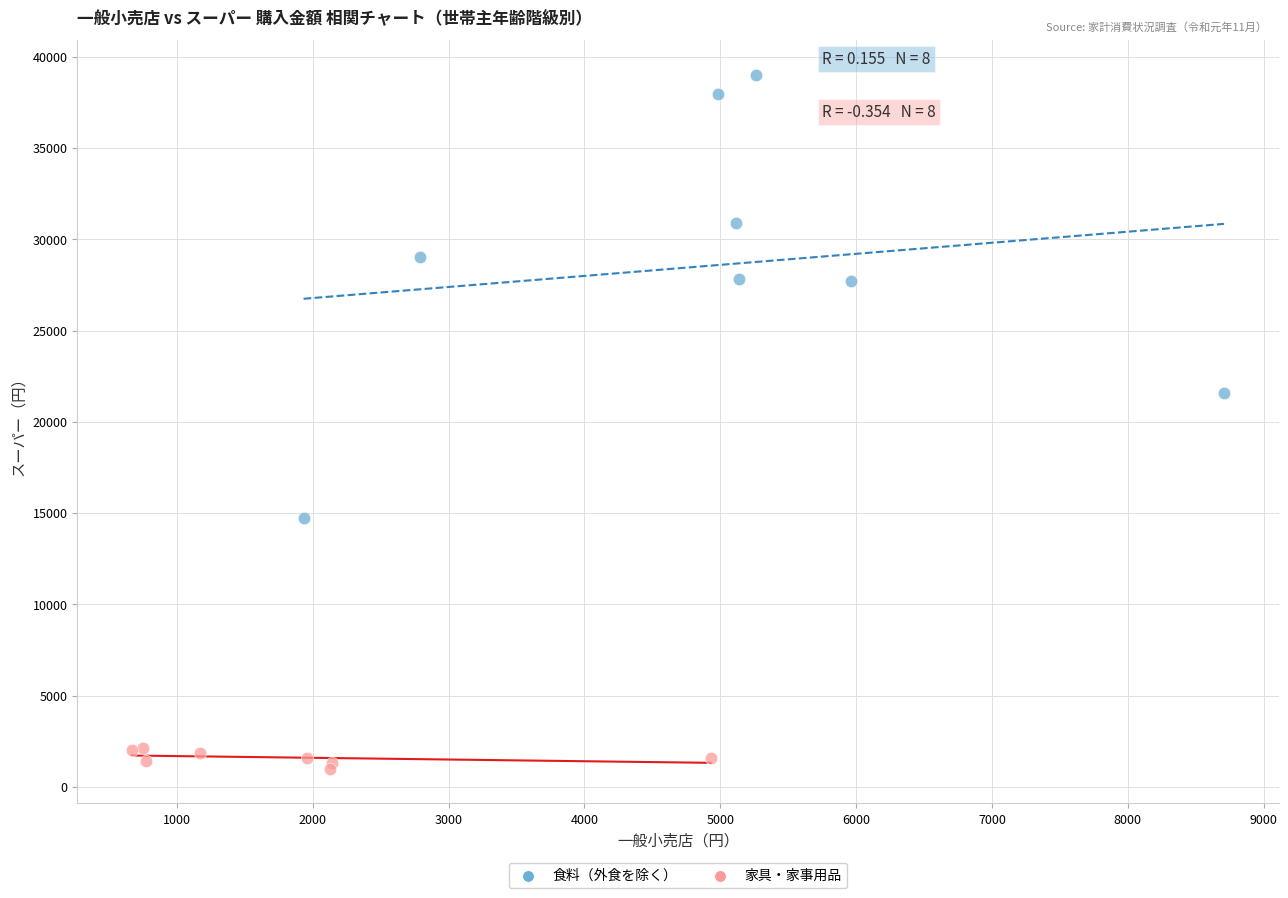

Which series has the widest spread of Y values?

食料（外食を除く）